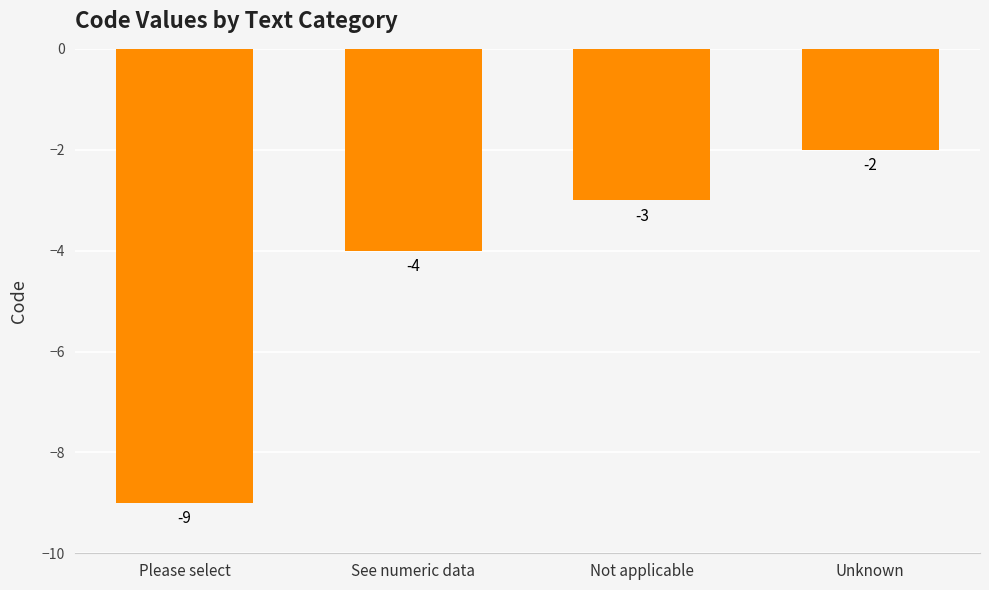

True or false: the data shows -1 at Unknown.

False